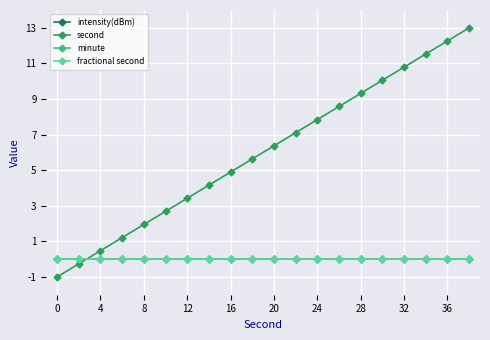

Does the chart have visible grid lines?

Yes